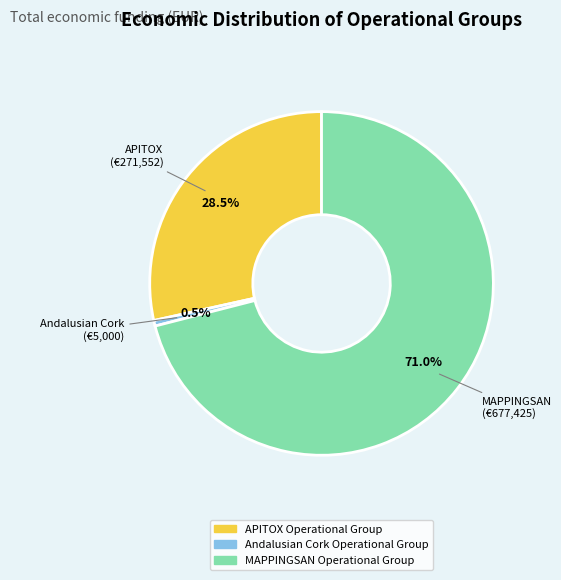

Which category accounts for the majority?

MAPPINGSAN Operational Group